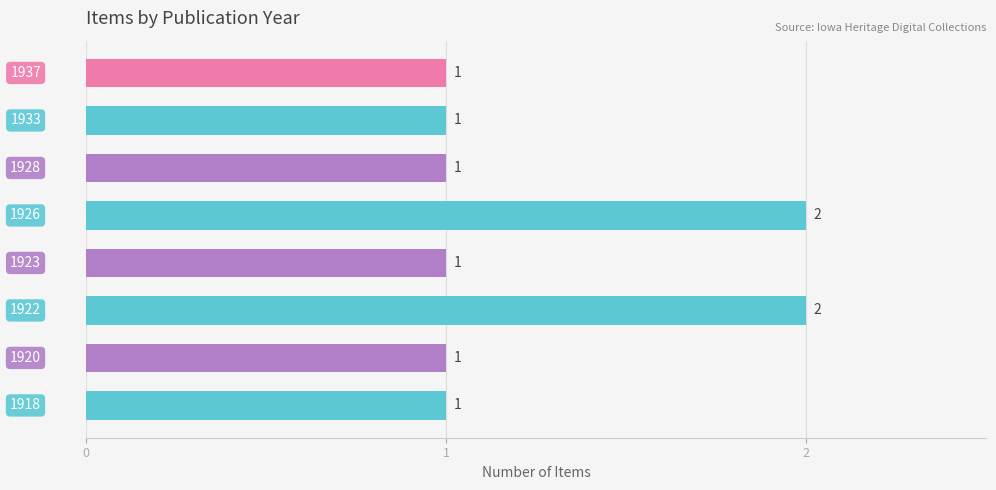

Count the values in the range 1 to 2.

8